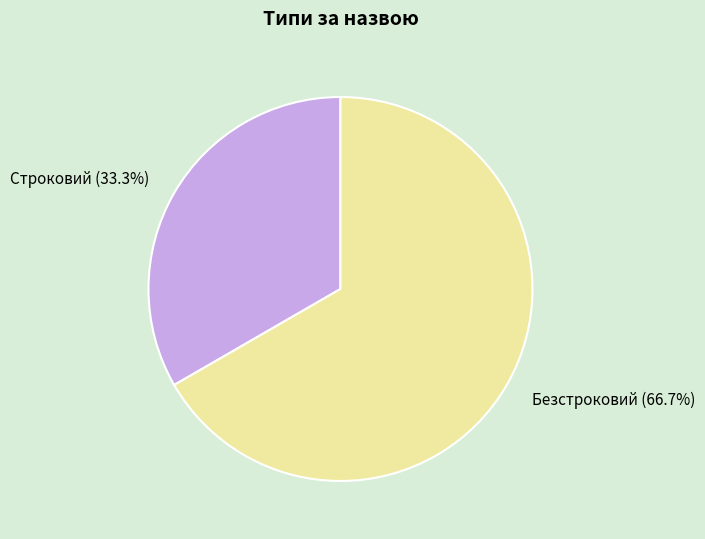

Rank the categories by value from highest to lowest.

Безстроковий, Строковий